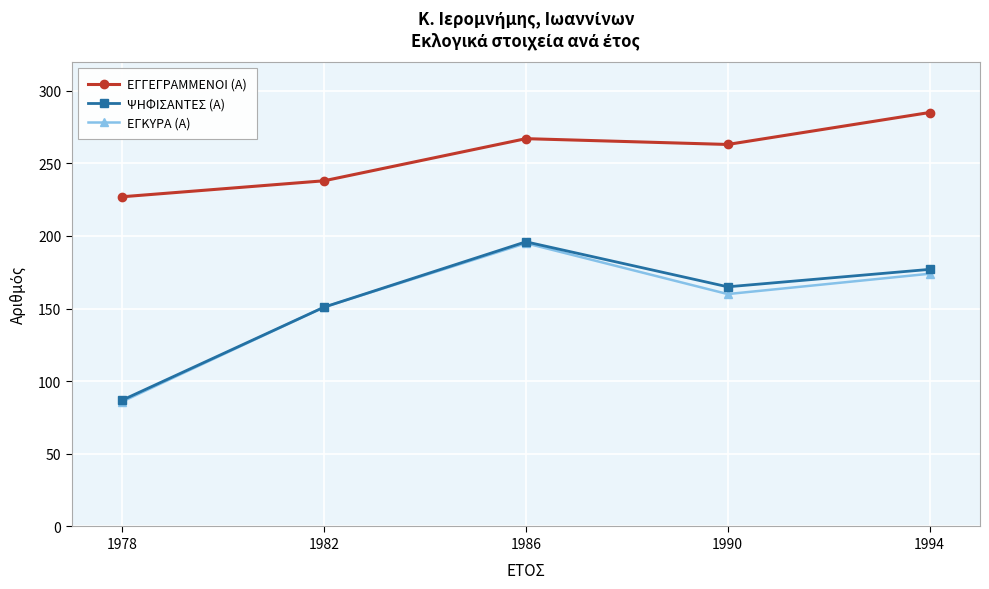

True or false: ΕΓΓΕΓΡΑΜΜΕΝΟΙ (Α) has more than 0 points higher than both neighbors.

True